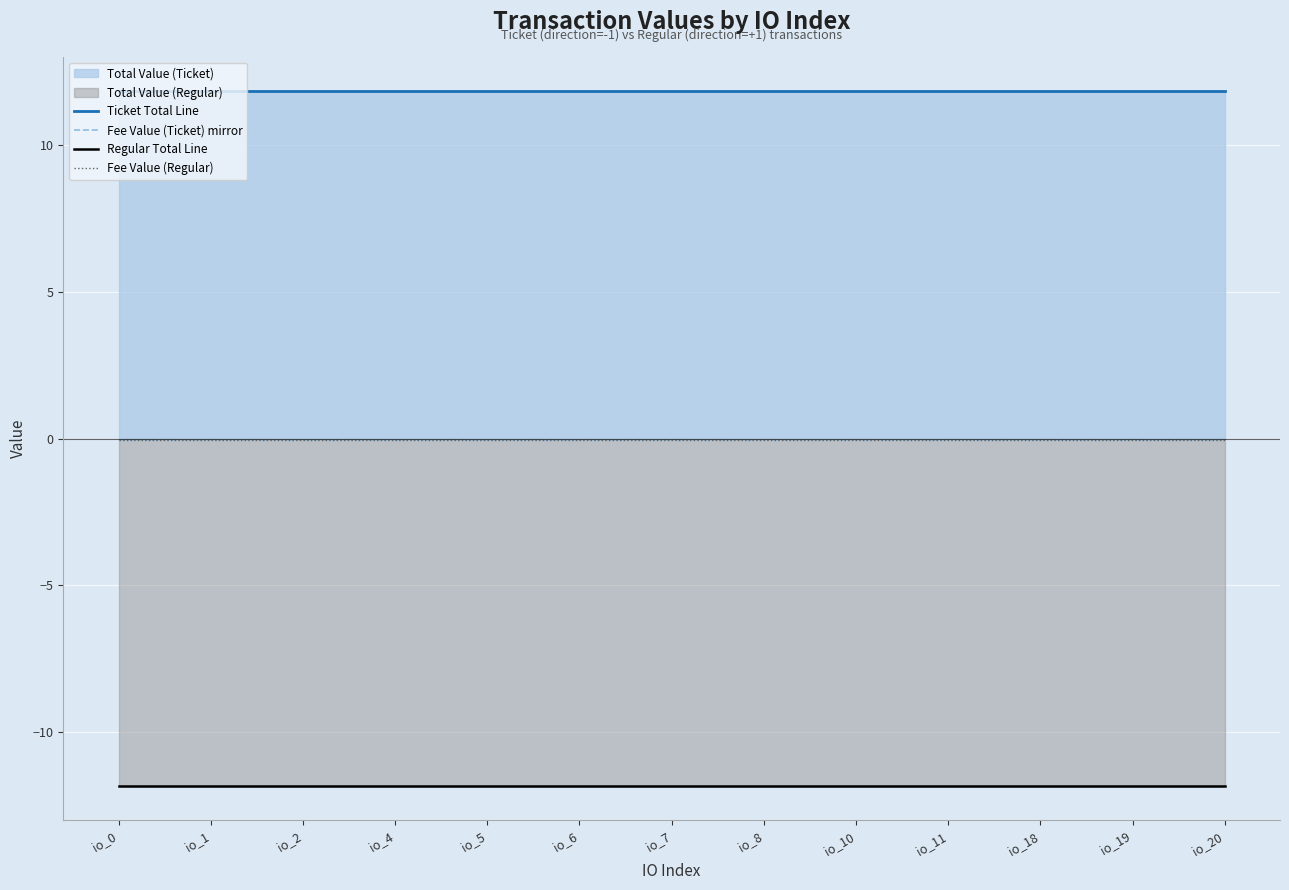

Reading right to left, list all the values displayed in this chart.

Ticket Total Line: io_20=11.8	io_19=11.8	io_18=11.8	io_11=11.8	io_10=11.8	io_8=11.8	io_7=11.8	io_6=11.8	io_5=11.8	io_4=11.8	io_2=11.8	io_1=11.8	io_0=11.8
Fee Value (Ticket) mirror: io_20=-0.0	io_19=-0.0	io_18=-0.0	io_11=-0.0	io_10=-0.0	io_8=-0.0	io_7=-0.0	io_6=-0.0	io_5=-0.0	io_4=-0.0	io_2=-0.0	io_1=-0.0	io_0=-0.0
Regular Total Line: io_20=-11.8	io_19=-11.8	io_18=-11.8	io_11=-11.8	io_10=-11.8	io_8=-11.8	io_7=-11.8	io_6=-11.8	io_5=-11.8	io_4=-11.8	io_2=-11.8	io_1=-11.8	io_0=-11.8
Fee Value (Regular): io_20=-0.0	io_19=-0.0	io_18=-0.0	io_11=-0.0	io_10=-0.0	io_8=-0.0	io_7=-0.0	io_6=-0.0	io_5=-0.0	io_4=-0.0	io_2=-0.0	io_1=-0.0	io_0=-0.0